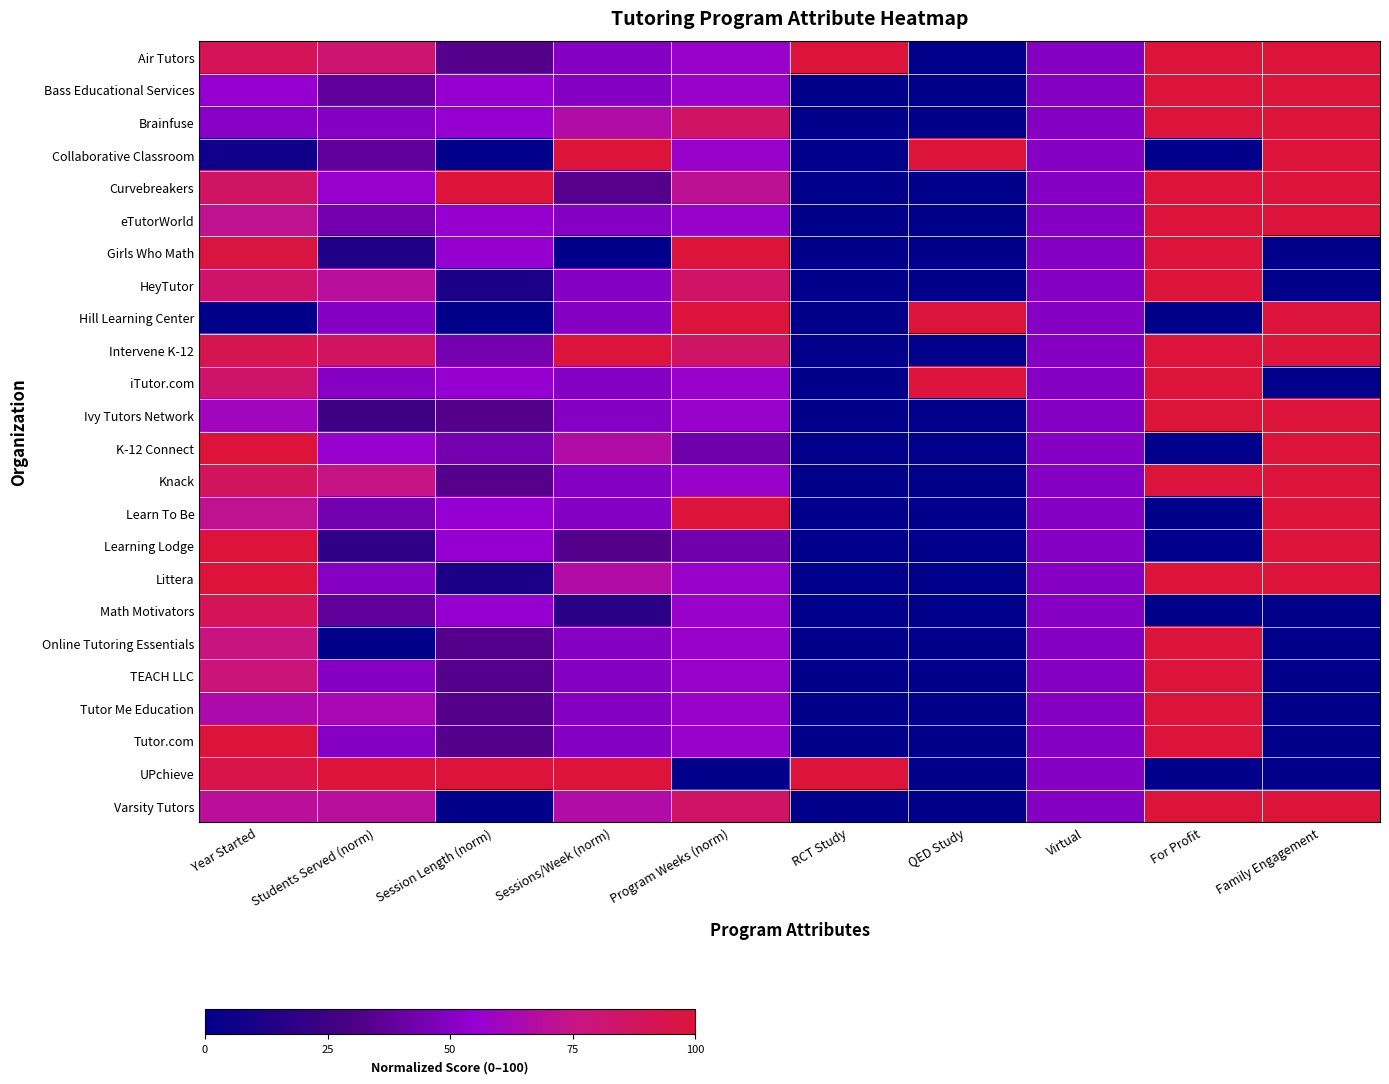

What is the difference between the highest and lowest values at Program Weeks (norm)?

100.0